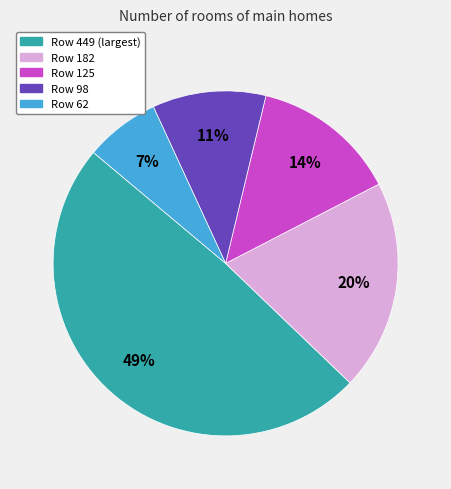

To the nearest percent, what is the difference between the largest and smallest slice percentages?

42%